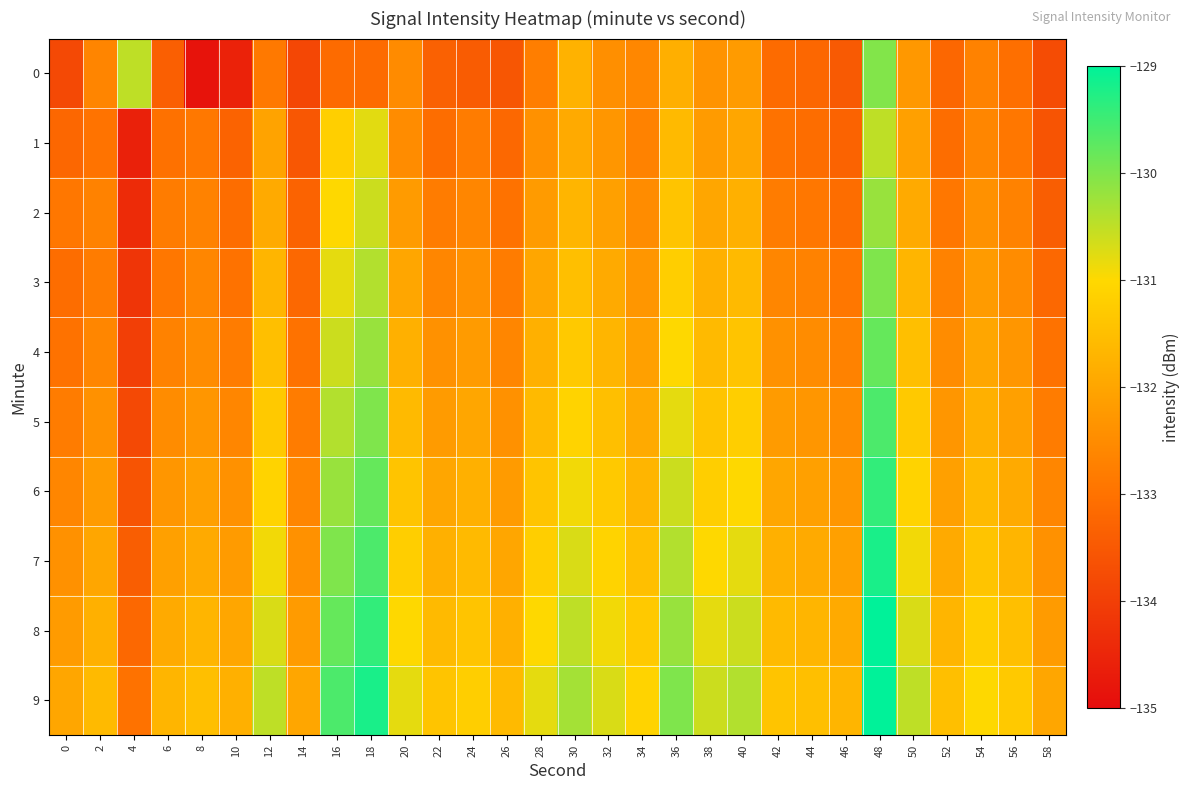

List the series in order of their peak value, lowest first.

1, 2, 0, 3, 4, 5, 6, 7, 8, 9